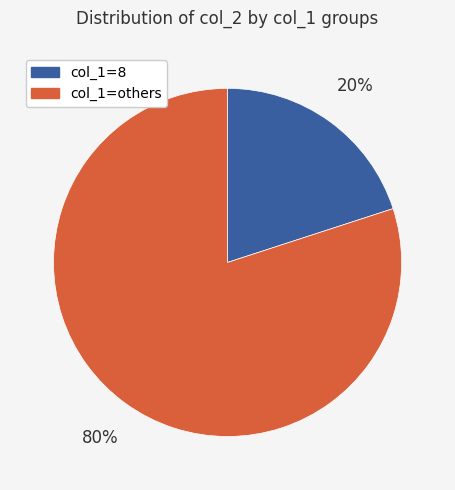

Is col_1=8 the majority of the pie?

No